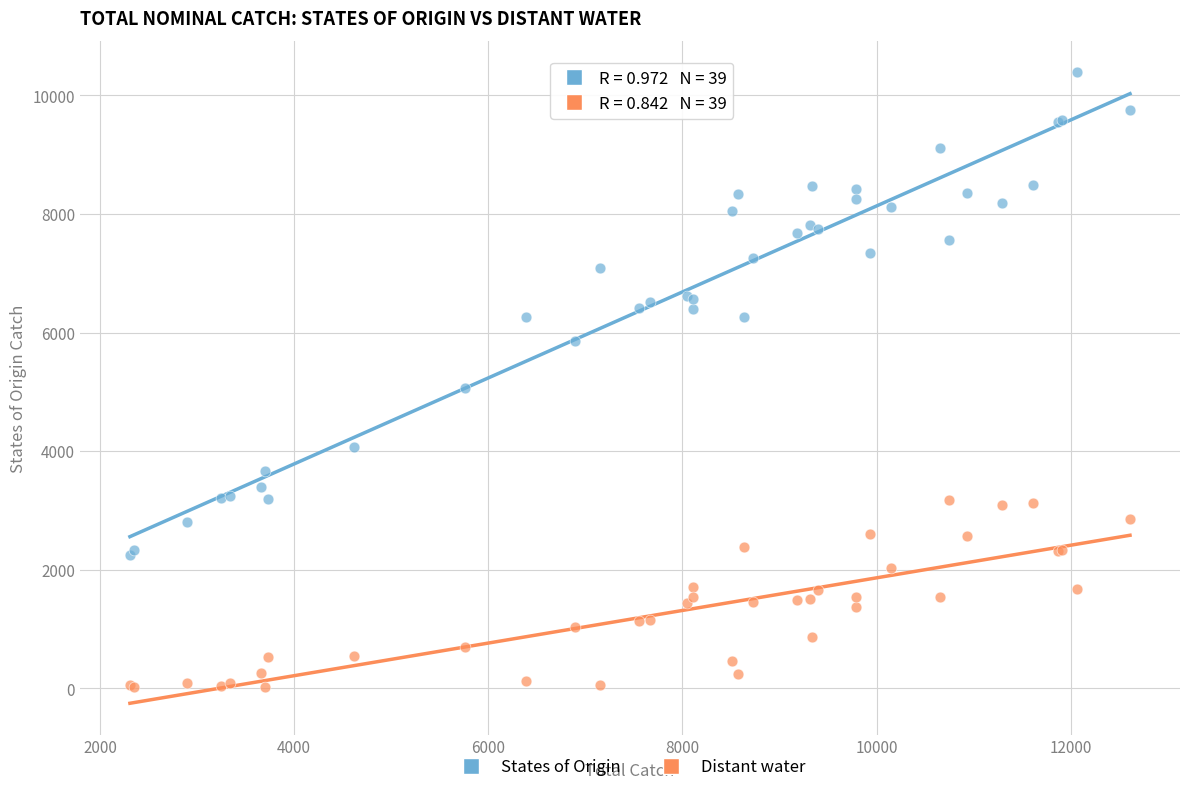

Which series has the widest spread of Y values?

States of Origin